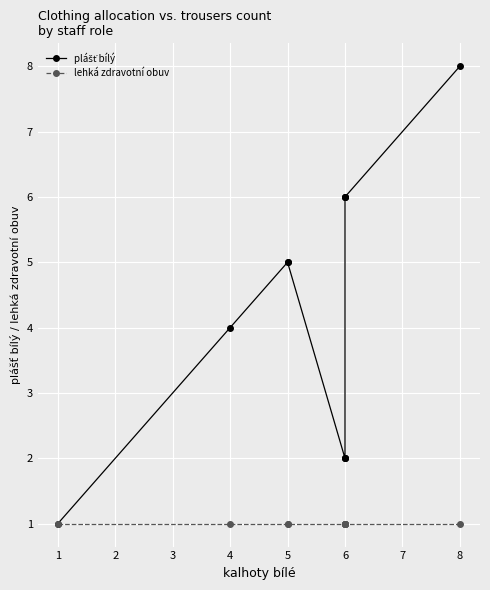

The lehká zdravotní obuv series shows 0 at 1. True or false?

False